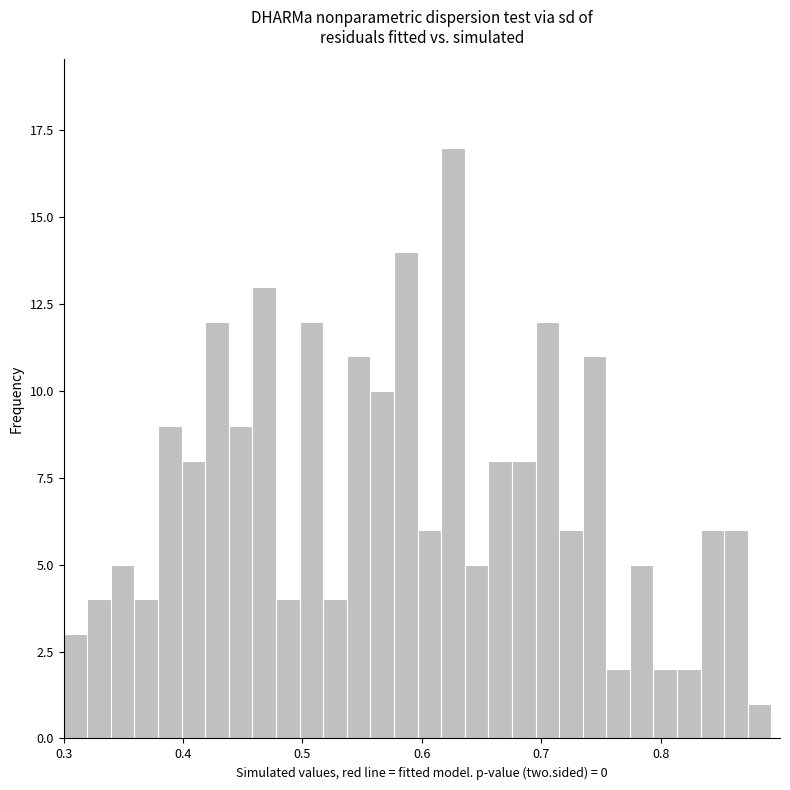

Read against the x-axis, roughly where is the centre of the tallest bar?

0.63